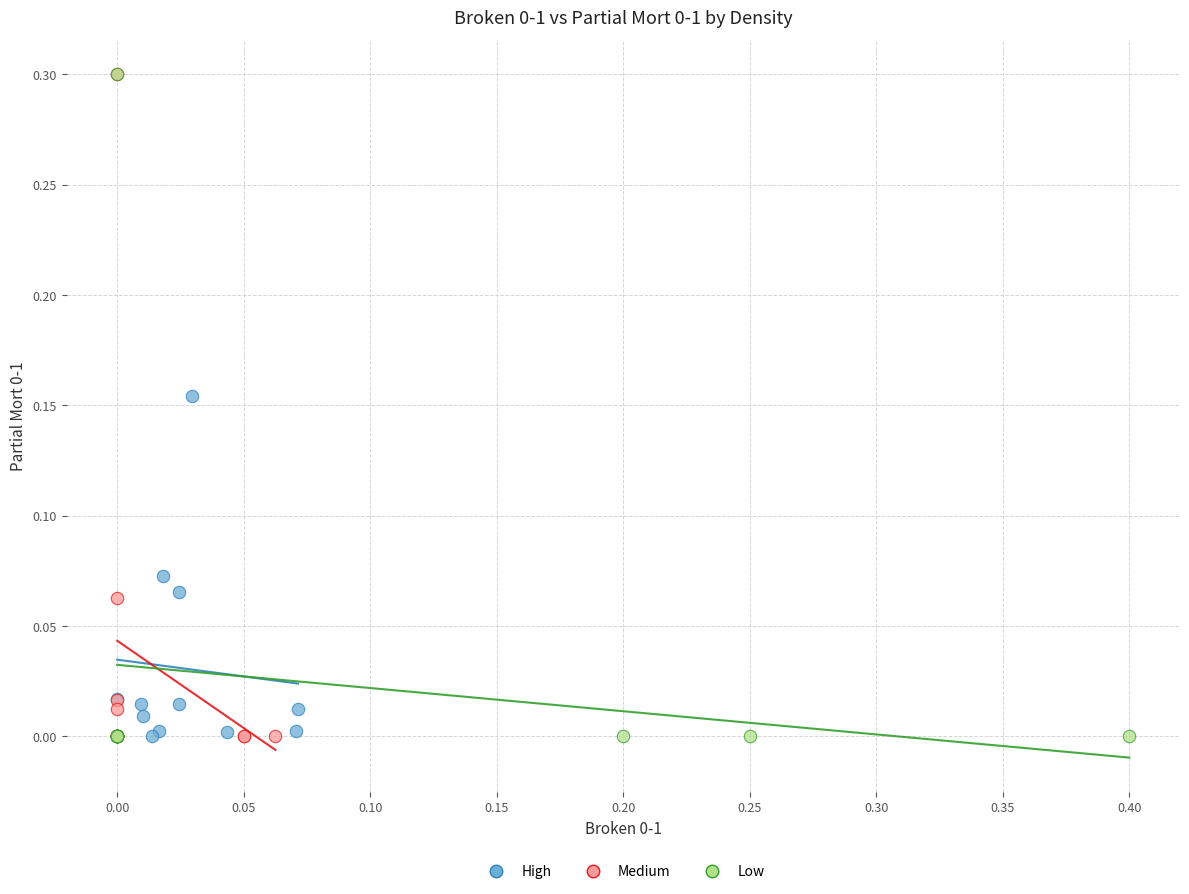

What are all the series names shown in the legend?

High, Medium, Low